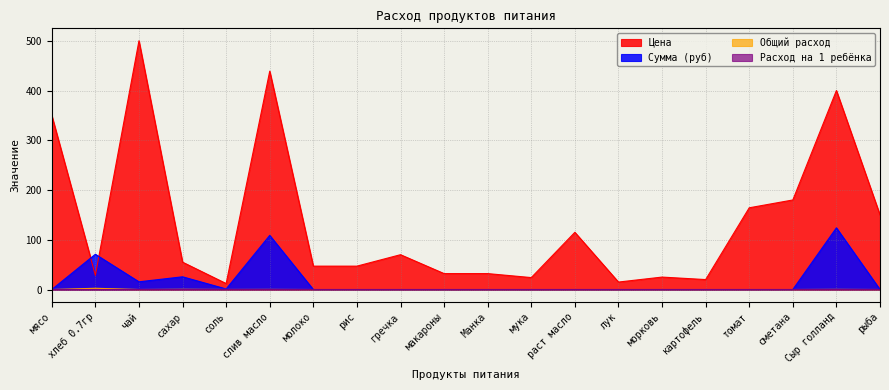

Reading left to right, extract all data points from this chart.

Цена: мясо=350.0	хлеб 0.7гр=28.6	чай=500.0	сахар=55.0	соль=12.0	слив масло=438.9	молоко=47.0	рис=47.0	гречка=70.0	макароны=32.0	Манка=32.0	мука=24.0	раст масло=115.0	лук=15.0	морковь=25.0	картофель=20.0	томат=164.3	сметана=180.0	Сыр голланд=400.0	рыба=150.0
Сумма (руб): мясо=0.0	хлеб 0.7гр=70.9	чай=15.5	сахар=25.6	соль=1.1	слив масло=108.8	молоко=0.0	рис=0.0	гречка=0.0	макароны=0.0	Манка=0.0	мука=0.0	раст масло=0.0	лук=0.0	морковь=0.0	картофель=0.0	томат=0.0	сметана=0.0	Сыр голланд=124.0	рыба=0.0
Общий расход: мясо=0.0	хлеб 0.7гр=2.5	чай=0.0	сахар=0.5	соль=0.1	слив масло=0.2	молоко=0.0	рис=0.0	гречка=0.0	макароны=0.0	Манка=0.0	мука=0.0	раст масло=0.0	лук=0.0	морковь=0.0	картофель=0.0	томат=0.0	сметана=0.0	Сыр голланд=0.3	рыба=0.0
Расход на 1 ребёнка: мясо=0.0	хлеб 0.7гр=0.1	чай=0.0	сахар=0.0	соль=0.0	слив масло=0.0	молоко=0.0	рис=0.0	гречка=0.0	макароны=0.0	Манка=0.0	мука=0.0	раст масло=0.0	лук=0.0	морковь=0.0	картофель=0.0	томат=0.0	сметана=0.0	Сыр голланд=0.0	рыба=0.0